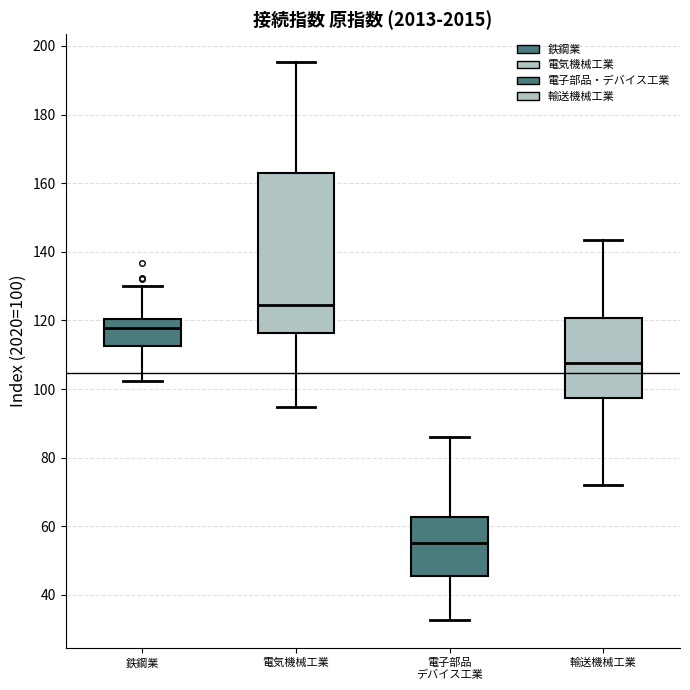

Reading left to right, transcribe this box plot: for each box, give where its median line is, the range the box spans, and where its two whiskers end, as read against the y-axis. The values are not printed on the chart, so give them approximately, as read against the axis.

鉄鋼業: median 118, box 112 to 120, whiskers 102 to 130
電気機械工業: median 124, box 116 to 162, whiskers 94 to 196
電子部品 デバイス工業: median 56, box 46 to 62, whiskers 32 to 86
輸送機械工業: median 108, box 98 to 120, whiskers 72 to 144